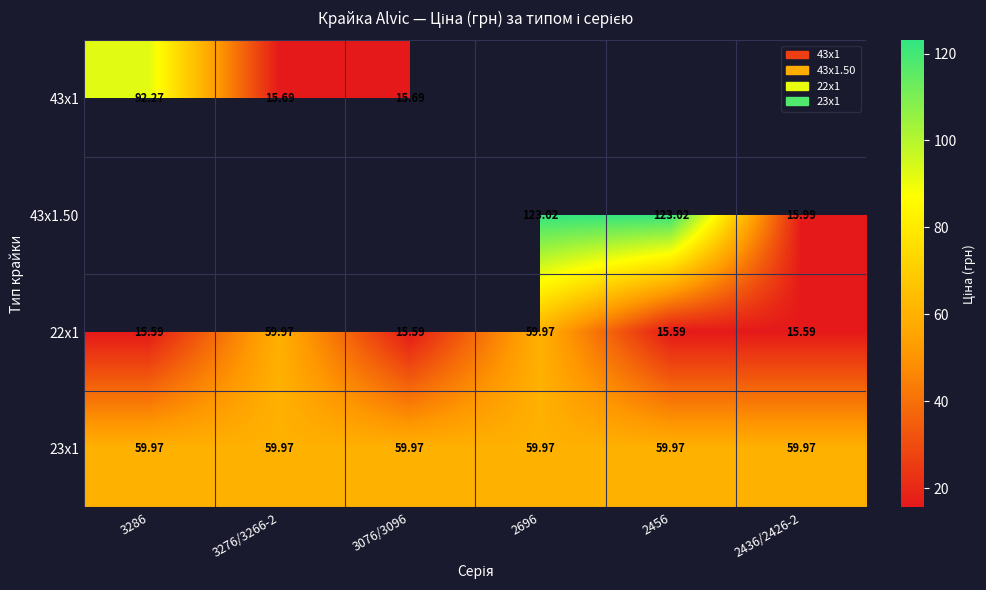

Is it true that 23x1 equals 25.3 at 2696?

False